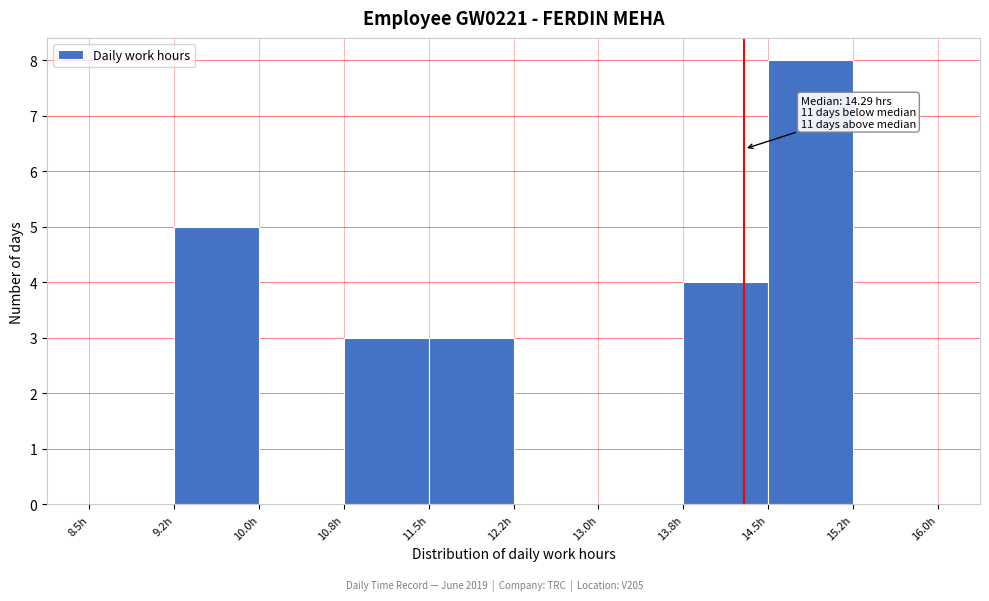

Which range on the x-axis has the tallest bar?

14.50 to 15.25